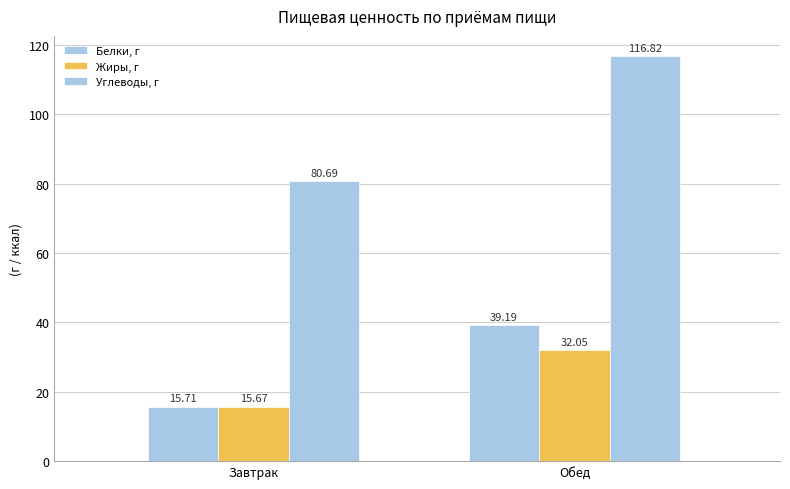

How many bars are there in total?

6